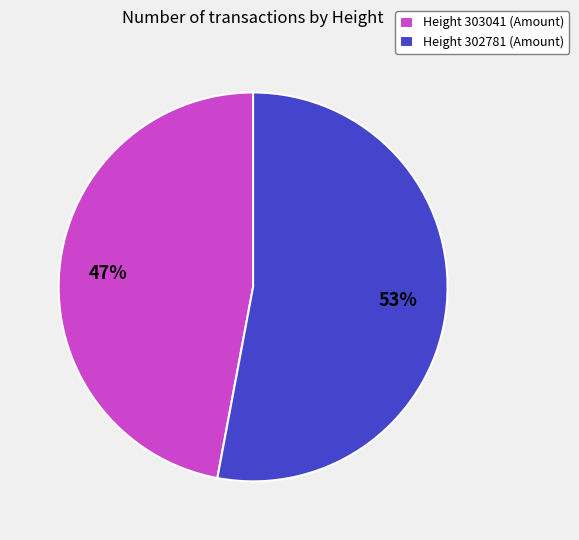

Do Height 302781 (Amount) and Height 303041 (Amount) together represent more than half of the pie?

Yes